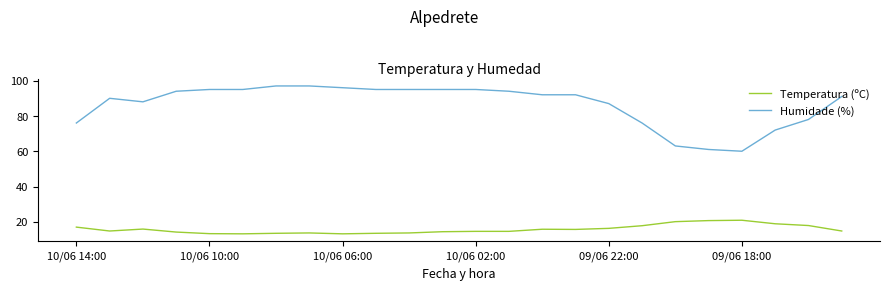

List the series in order of their peak value, lowest first.

Temperatura (ºC), Humidade (%)